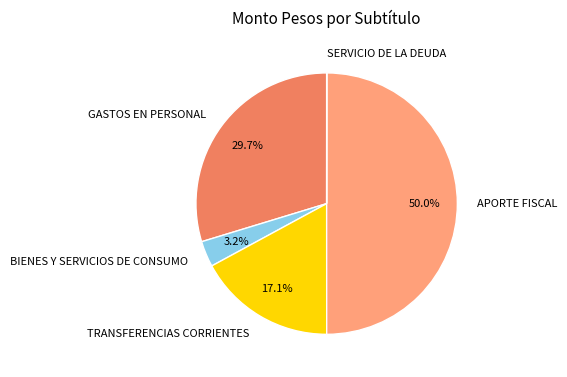

What percentage is the BIENES Y SERVICIOS DE CONSUMO slice, to the nearest percent?

3%